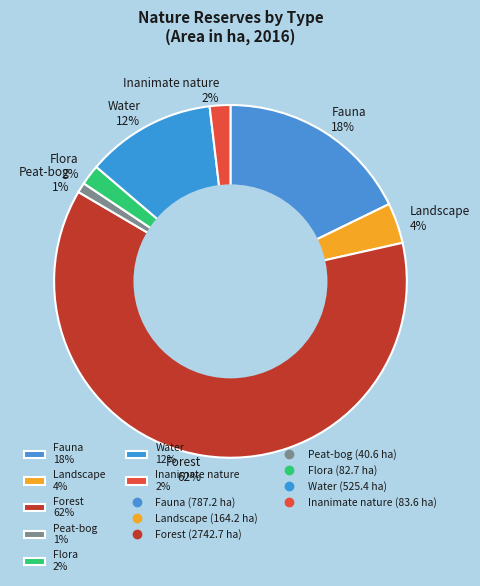

To the nearest percent, what is the combined percentage of Flora and Fauna?

20%